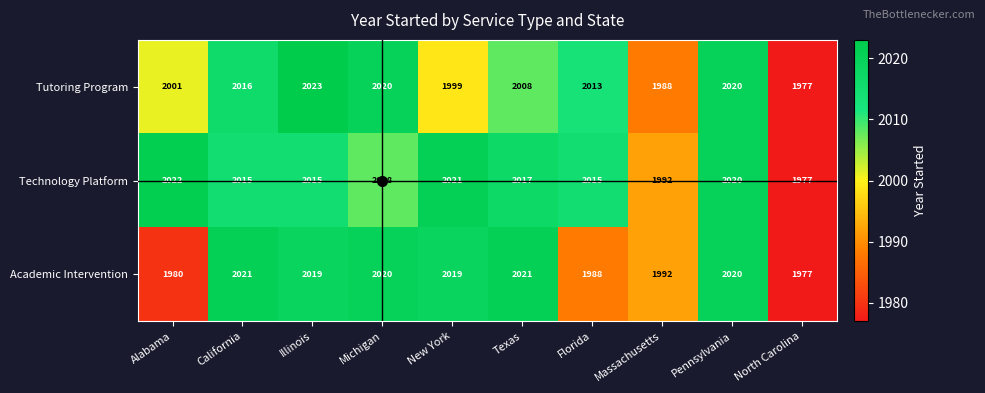

Rank the series by their average value, from lowest to highest.

Academic Intervention, Tutoring Program, Technology Platform